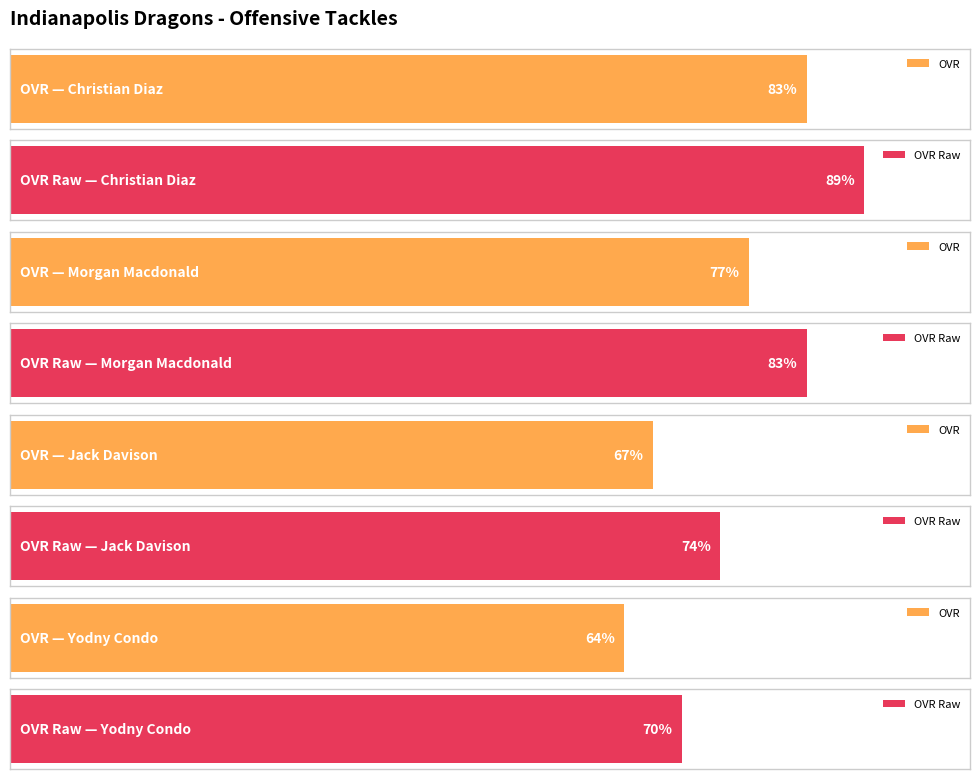

Which has a higher value, Christian Diaz or Morgan Macdonald?

Christian Diaz